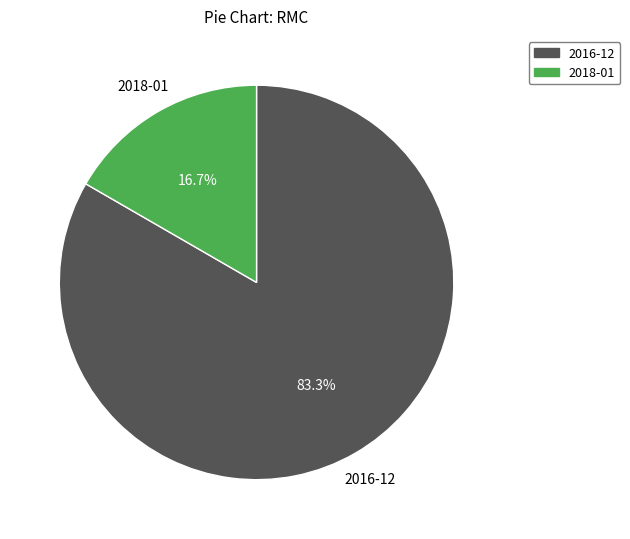

Is there a majority slice in this chart?

Yes